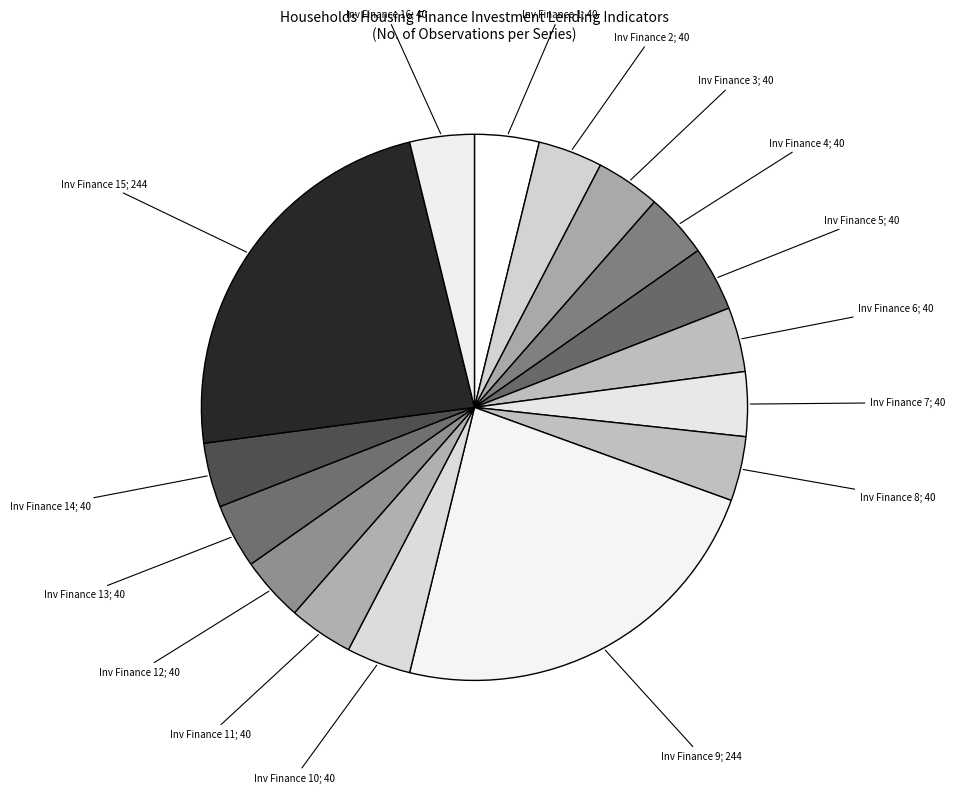

Does any single category account for the majority?

No